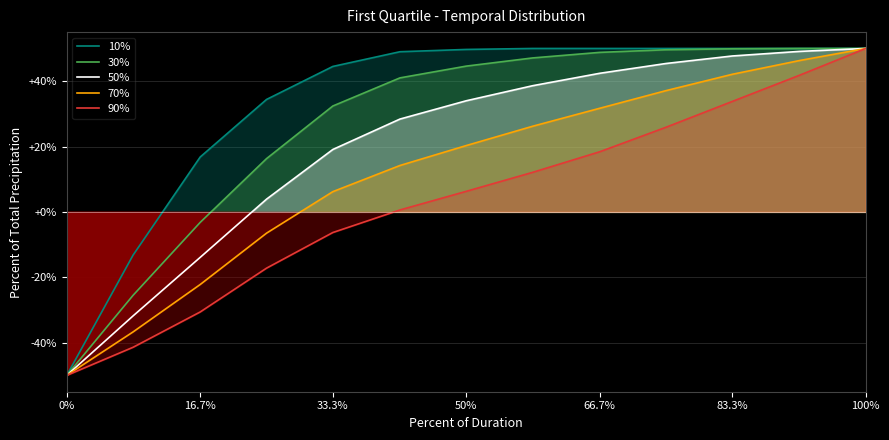

What is the lowest value of the 50% series?

-50.0